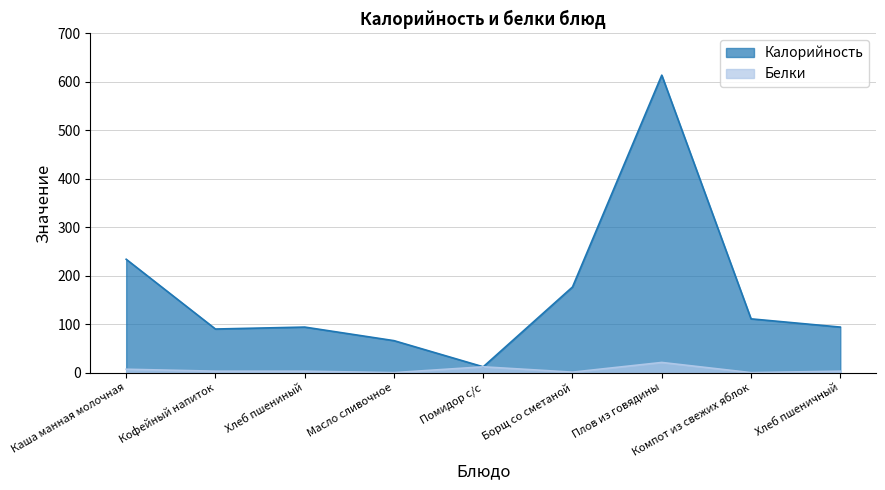

Which series has the largest total across all categories?

Калорийность